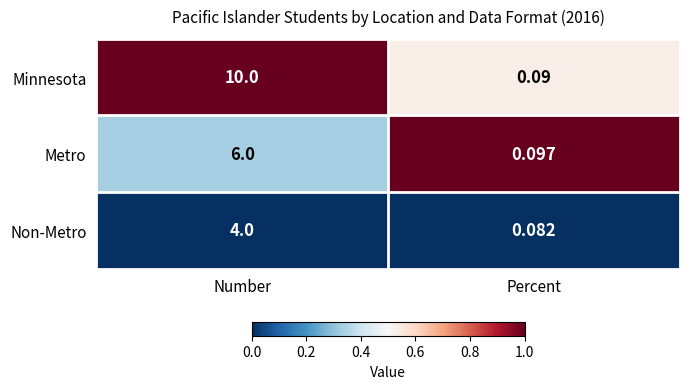

What is the difference between the highest and lowest values at Percent?

0.0